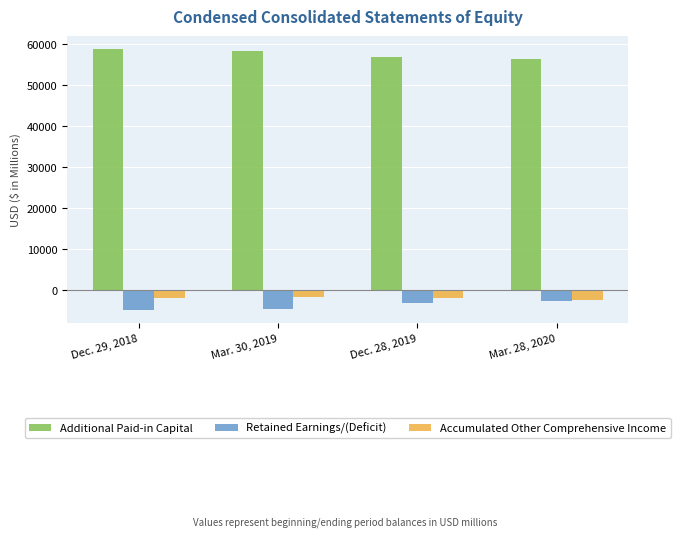

Rank the series at Mar. 30, 2019 from lowest to highest value.

Retained Earnings/(Deficit), Accumulated Other Comprehensive Income, Additional Paid-in Capital